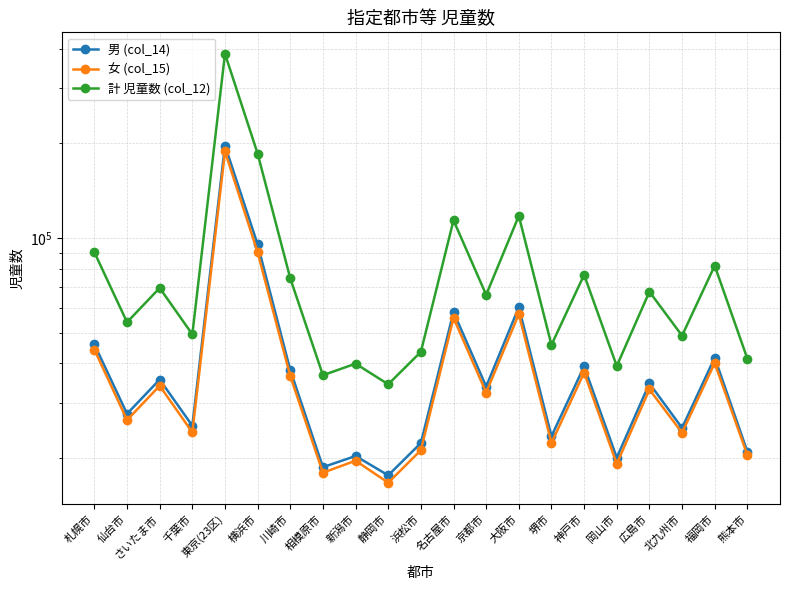

Reading left to right, transcribe all the data shown in this chart.

男 (col_14): 45933	27634	35517	25324	197041	95501	38081	18699	20290	17616	22313	58228	33743	60319	23449	39106	20044	34528	24920	41701	20955
女 (col_15): 44205	26401	33936	24124	188641	90166	36431	17958	19606	16687	21178	55758	32284	57392	22316	37376	19164	33026	24058	40065	20435
計 児童数 (col_12): 90138	54035	69453	49448	385682	185667	74512	36657	39896	34303	43491	113986	66027	117711	45765	76482	39208	67554	48978	81766	41390